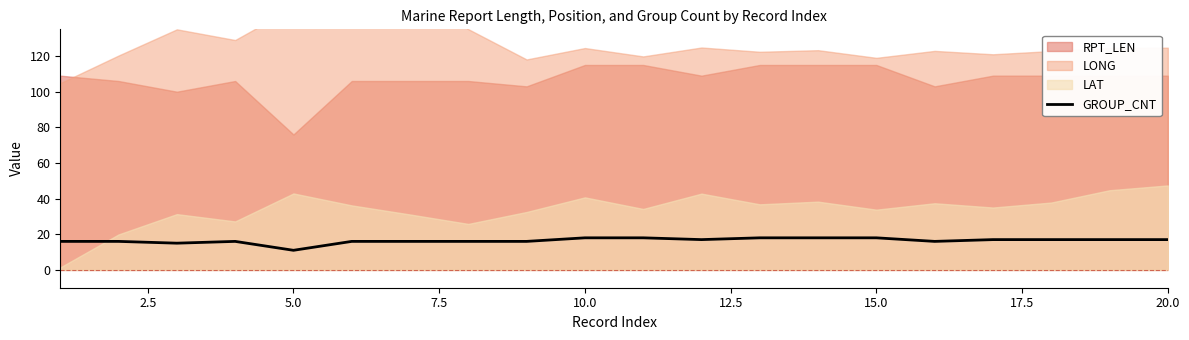

What is the lowest value of the GROUP_CNT series?

11